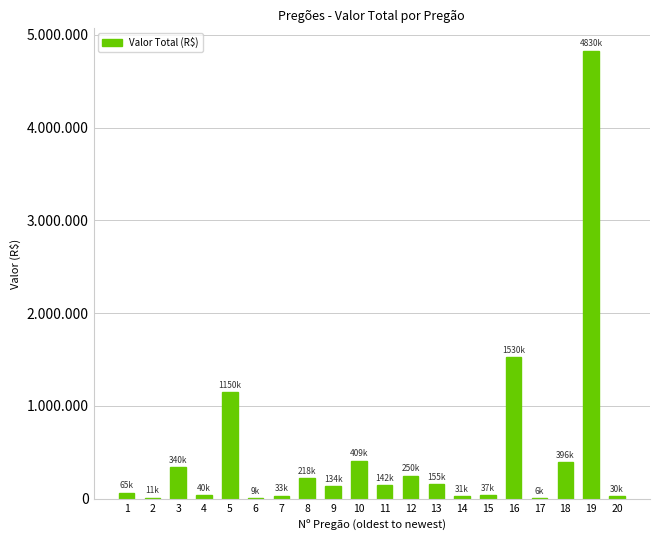

Which category has the lowest value across all series?

17